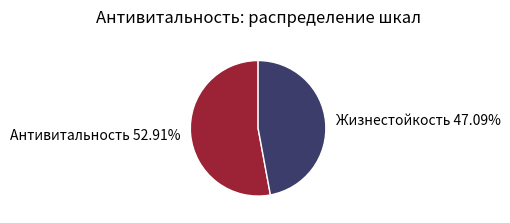

Which category has the smallest portion of the pie?

Жизнестойкость 47.09%